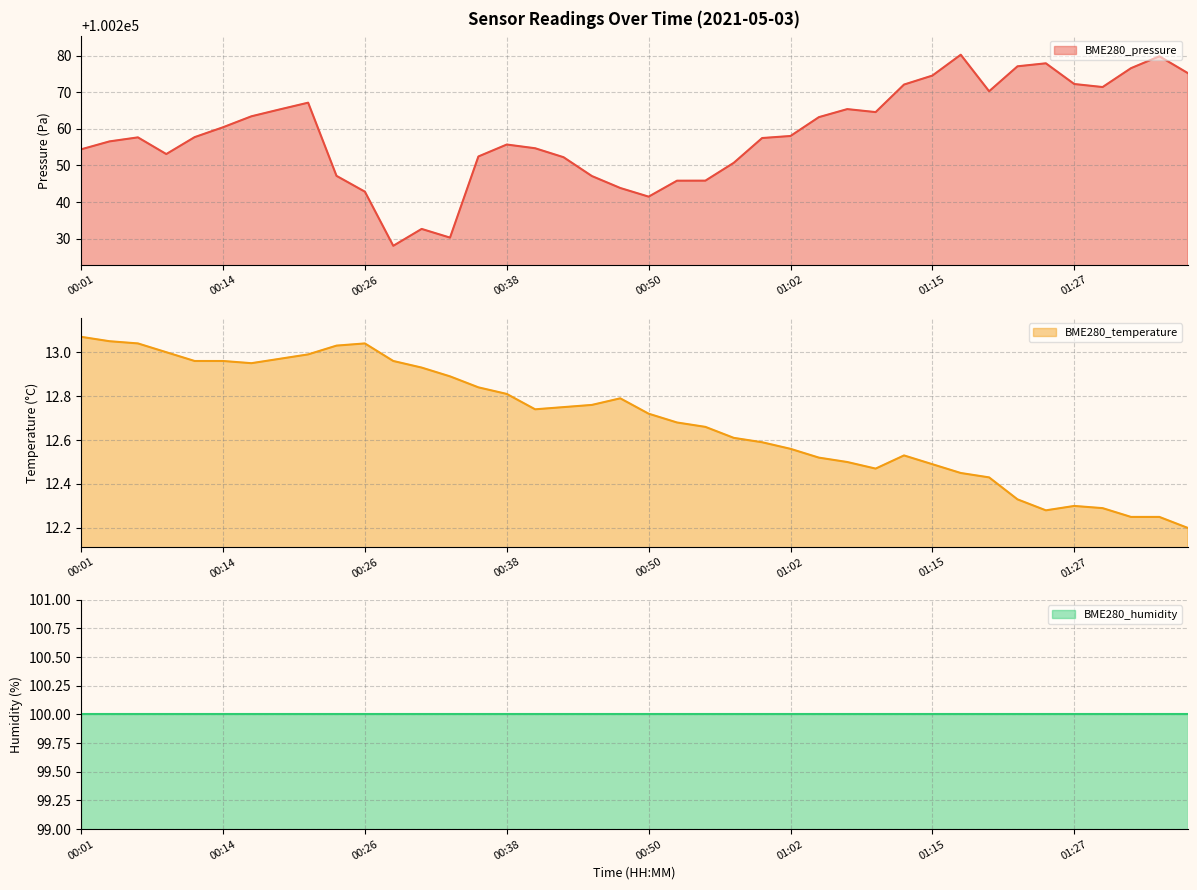

True or false: BME280_pressure and BME280_temperature intersect in this chart.

False